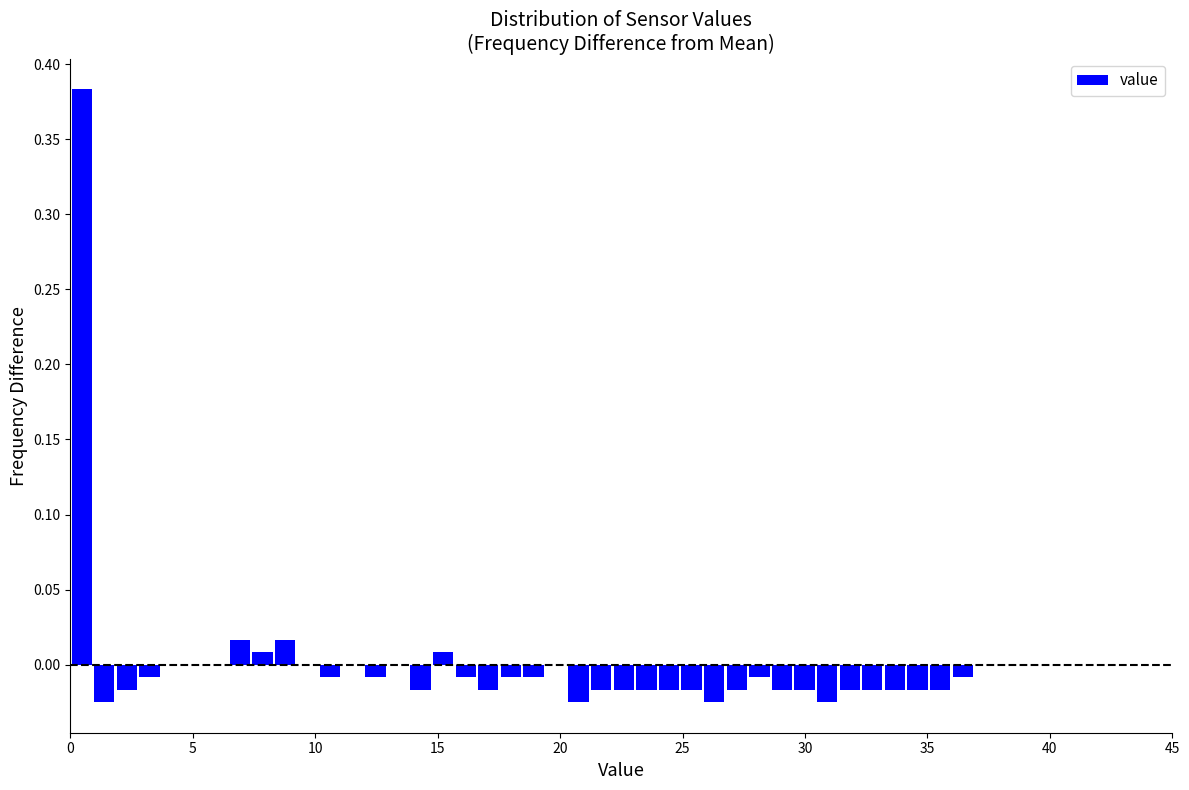

Read against the x-axis, roughly where is the centre of the tallest bar?

0.5